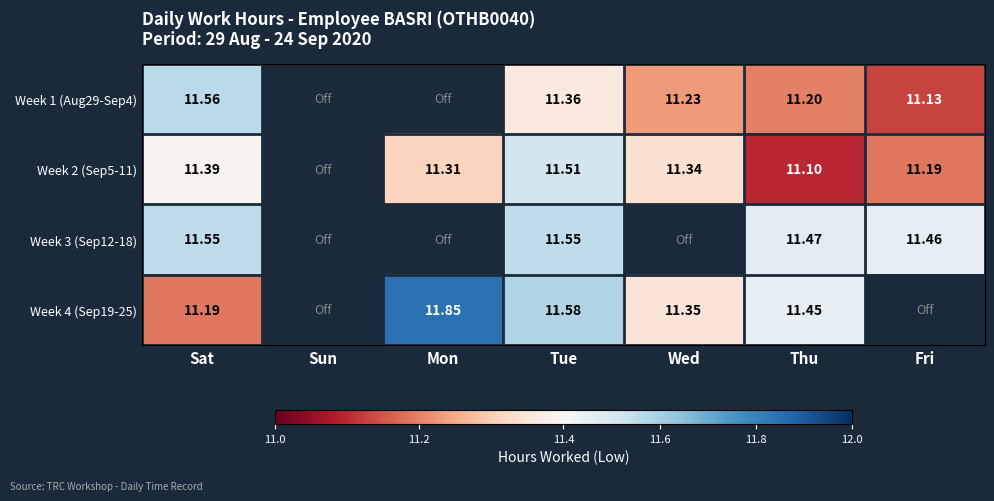

At which category is the sum across all series the highest?

Tue